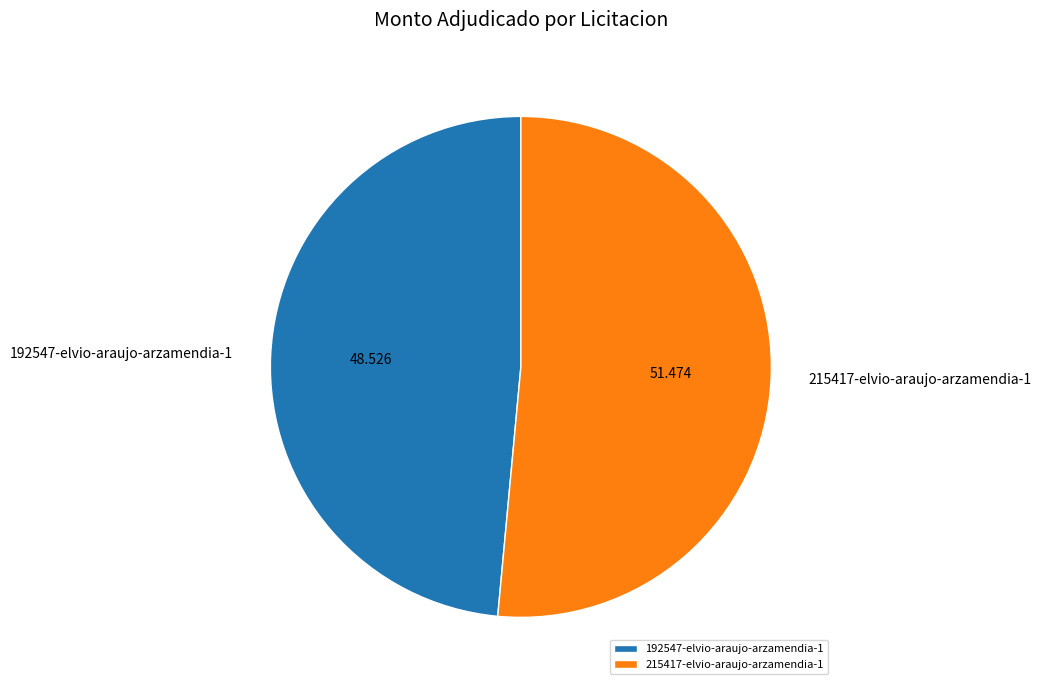

Which category has the smallest portion of the pie?

192547-elvio-araujo-arzamendia-1